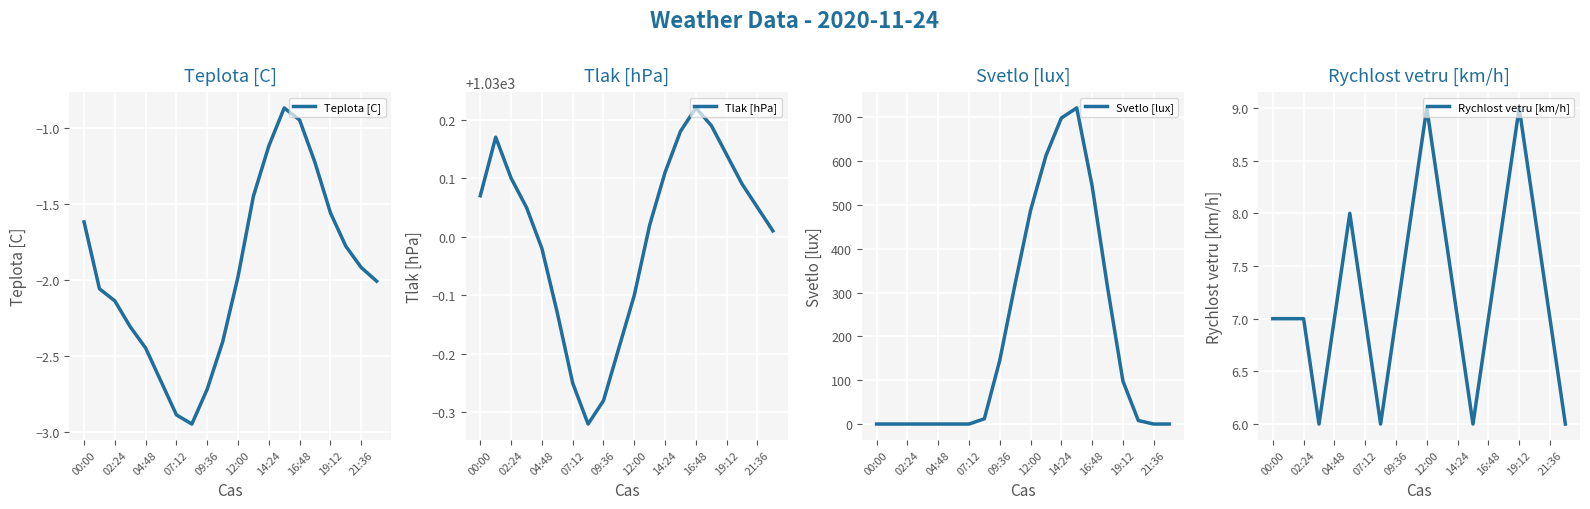

At which label is Teplota [C] closest to -1?

16:48